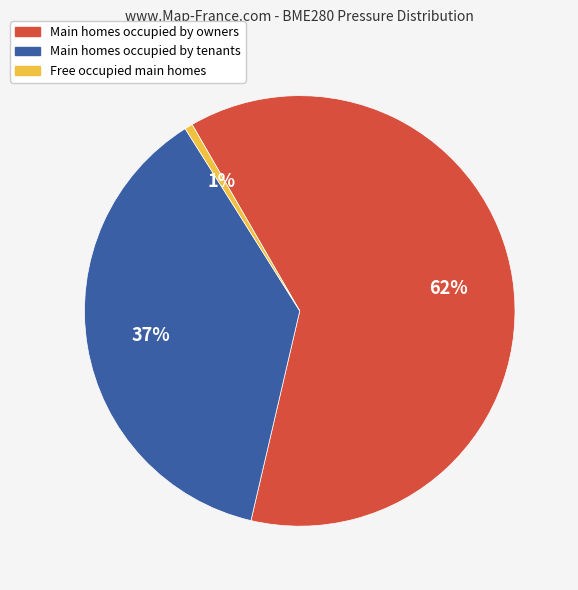

To the nearest percent, what portion does Main homes occupied by owners represent?

62%